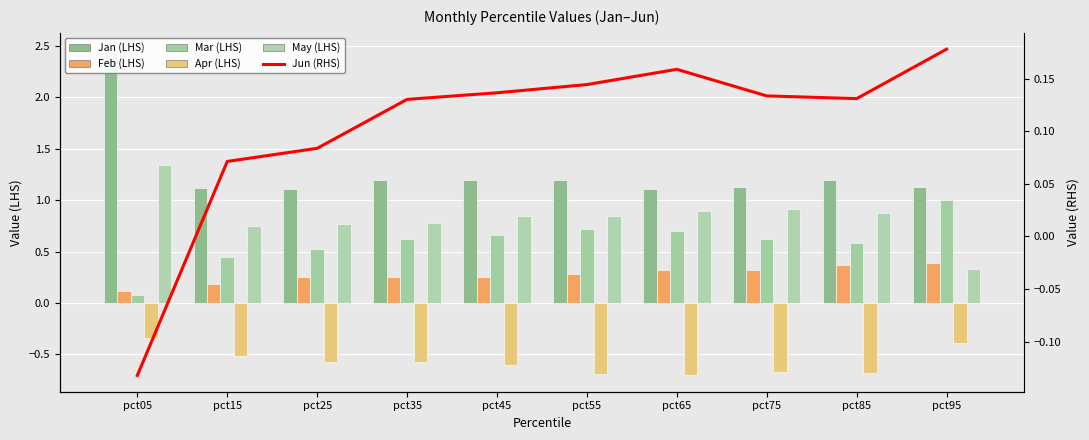

Which has a higher value, pct55 or pct45?

pct55